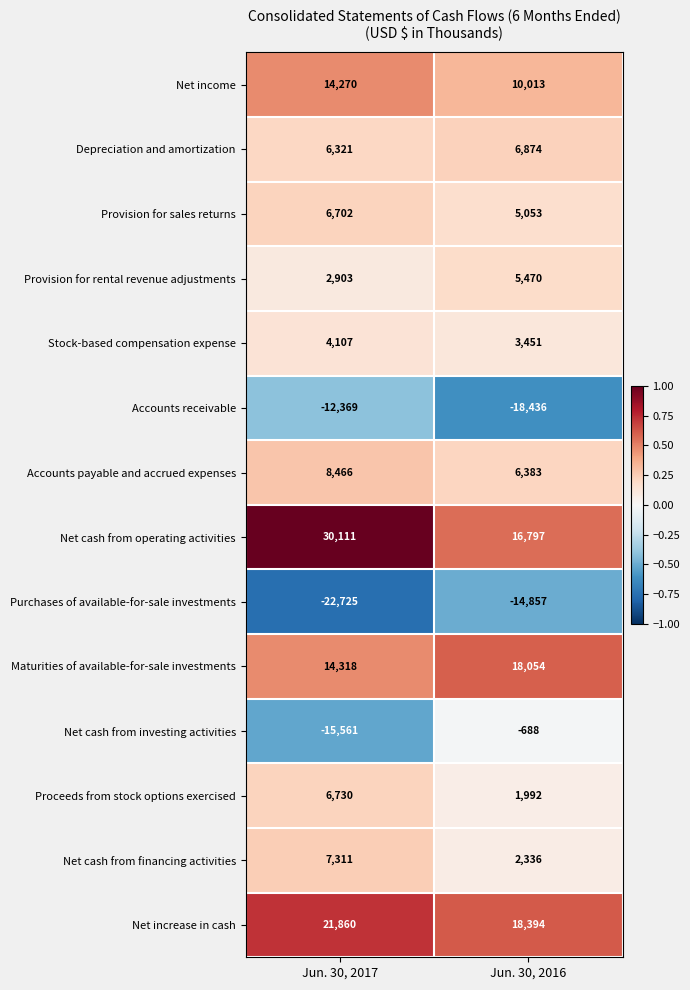

Reading left to right, list all the values displayed in this chart.

Net income: Jun. 30, 2017=14270	Jun. 30, 2016=10013
Depreciation and amortization: Jun. 30, 2017=6321	Jun. 30, 2016=6874
Provision for sales returns: Jun. 30, 2017=6702	Jun. 30, 2016=5053
Provision for rental revenue adjustments: Jun. 30, 2017=2903	Jun. 30, 2016=5470
Stock-based compensation expense: Jun. 30, 2017=4107	Jun. 30, 2016=3451
Accounts receivable: Jun. 30, 2017=-12369	Jun. 30, 2016=-18436
Accounts payable and accrued expenses: Jun. 30, 2017=8466	Jun. 30, 2016=6383
Net cash from operating activities: Jun. 30, 2017=30111	Jun. 30, 2016=16797
Purchases of available-for-sale investments: Jun. 30, 2017=-22725	Jun. 30, 2016=-14857
Maturities of available-for-sale investments: Jun. 30, 2017=14318	Jun. 30, 2016=18054
Net cash from investing activities: Jun. 30, 2017=-15561	Jun. 30, 2016=-688
Proceeds from stock options exercised: Jun. 30, 2017=6730	Jun. 30, 2016=1992
Net cash from financing activities: Jun. 30, 2017=7311	Jun. 30, 2016=2336
Net increase in cash: Jun. 30, 2017=21860	Jun. 30, 2016=18394